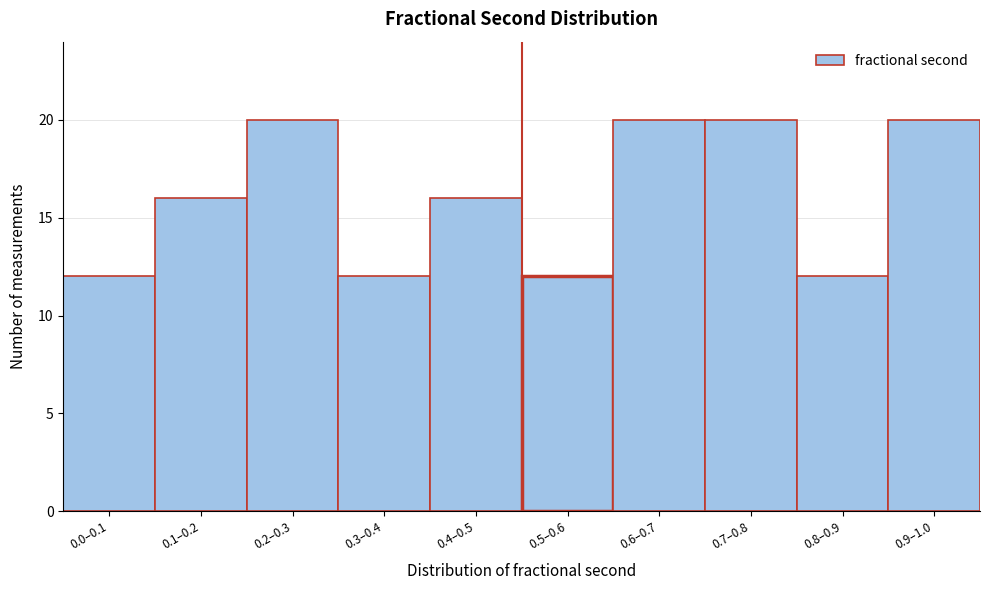

Reading right to left, extract all data points from this chart.

20	12	20	20	12	16	12	20	16	12